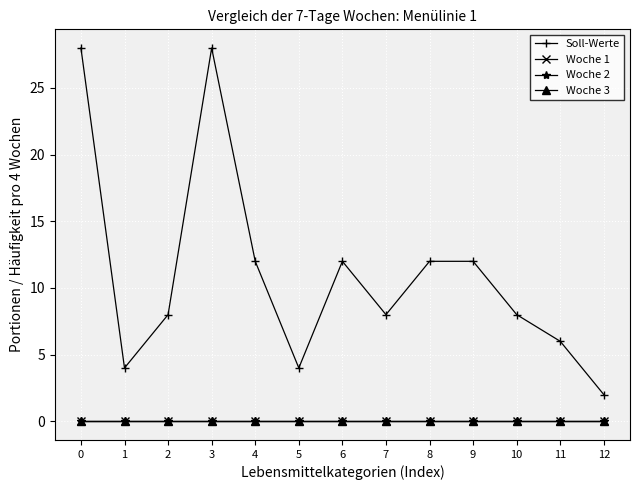

True or false: Woche 3 and Soll-Werte intersect in this chart.

False